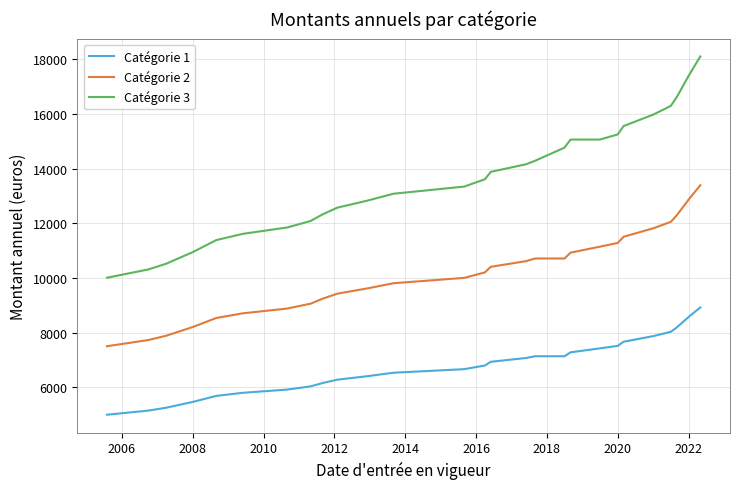

What is the sum of all Catégorie 3 values?

397692.1